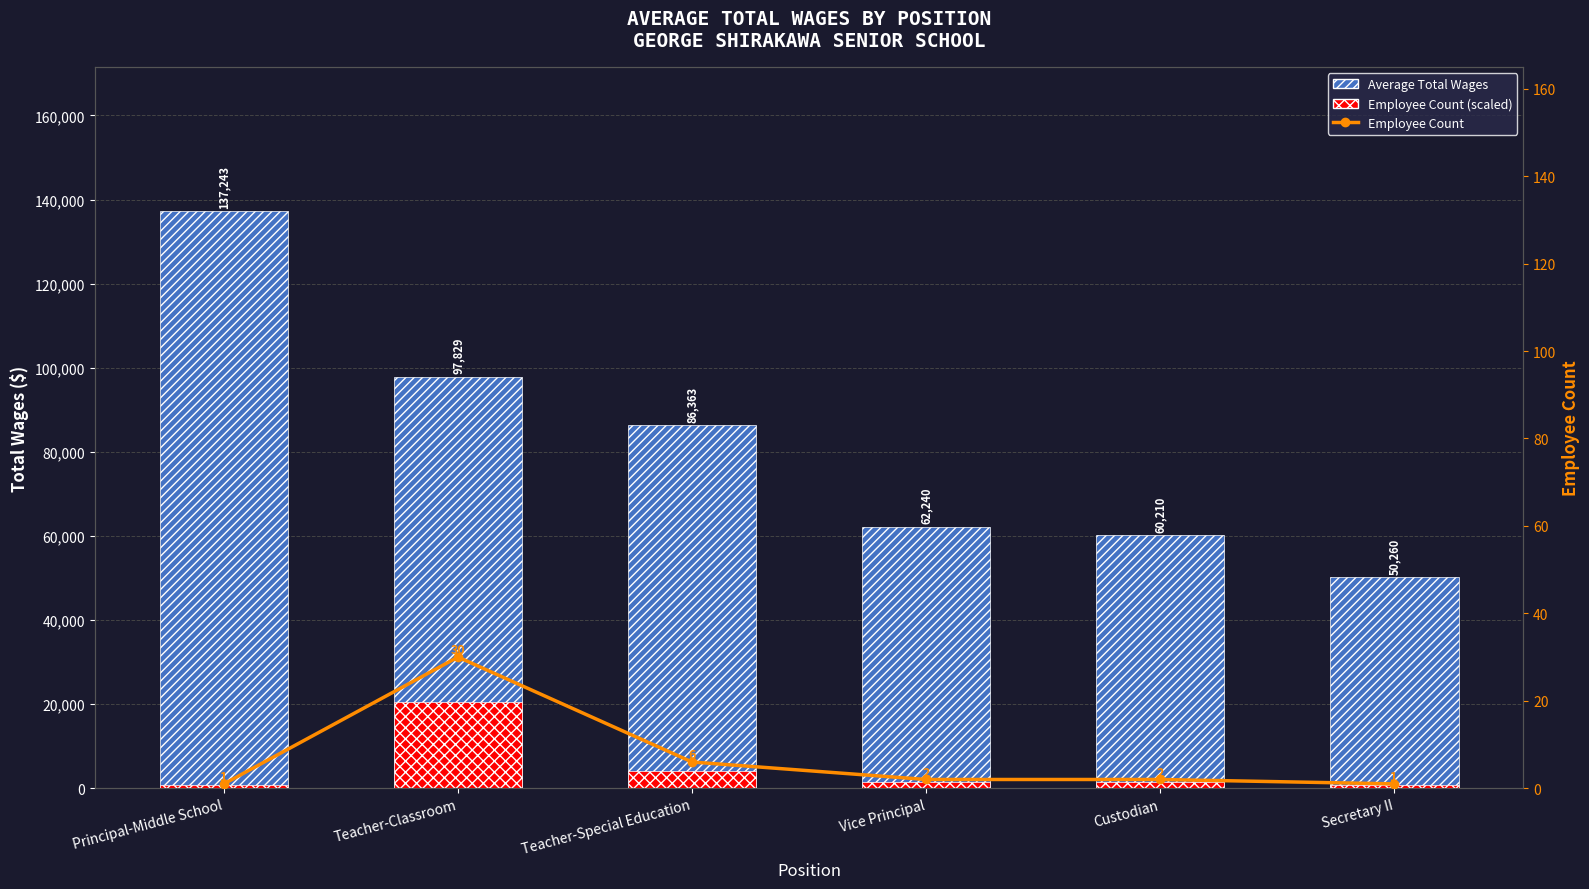

Reading right to left, what are all the values shown in this chart?

Average Total Wages: 50260.0	60210.5	62240.0	86363.0	97829.3	137243.0
Employee Count (scaled): 686.2	1372.4	1372.4	4117.3	20586.5	686.2
Employee Count: 1.0	2.0	2.0	6.0	30.0	1.0